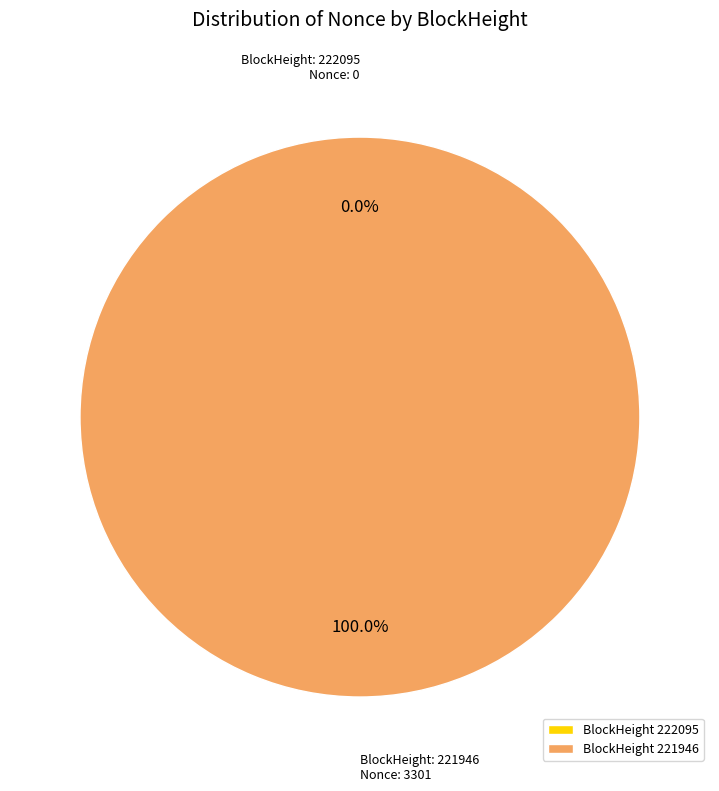

Does BlockHeight 221946 represent more than half of the total?

Yes